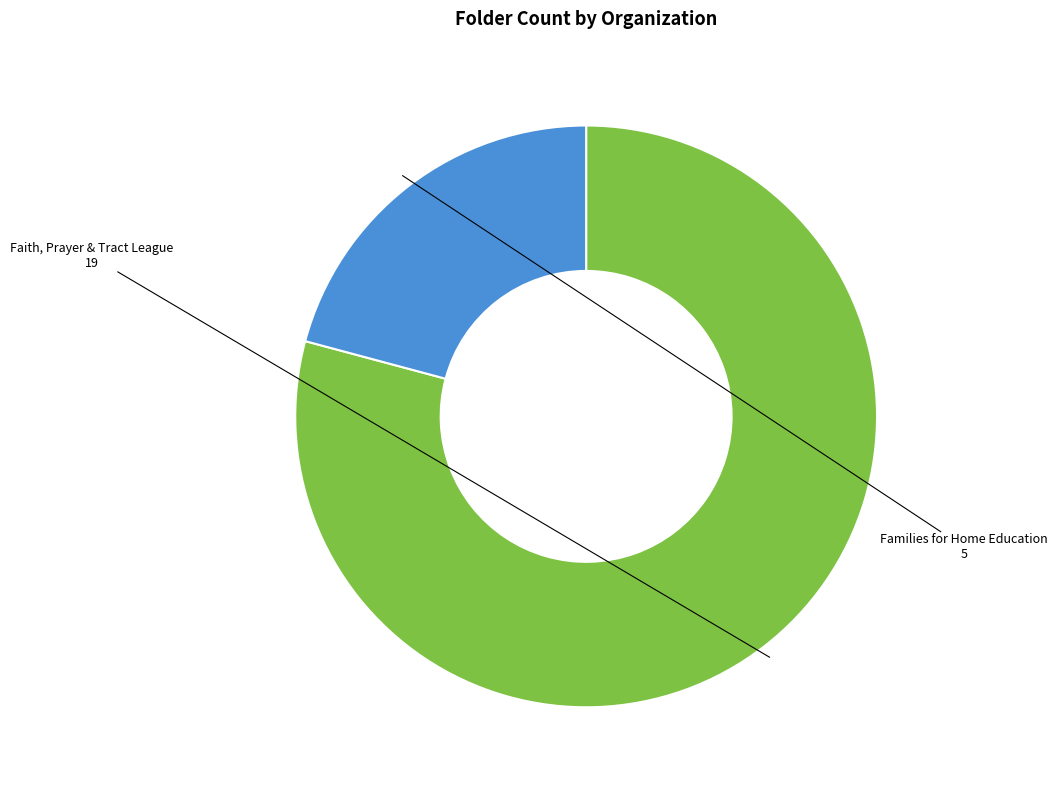

Approximately how many times larger is the value at Families for Home Education compared to Faith, Prayer & Tract League?

0.3